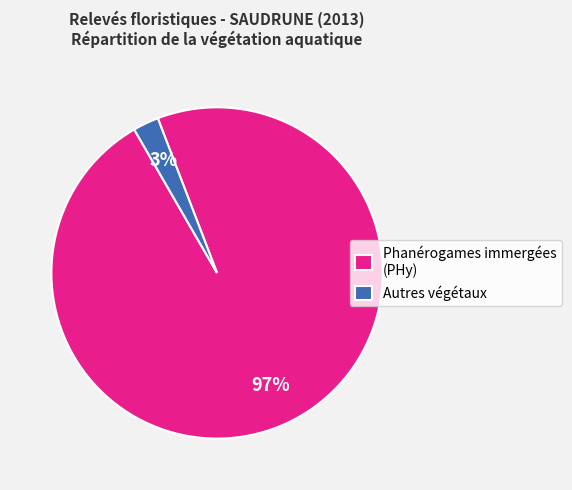

To the nearest percent, what is the average slice percentage?

50%